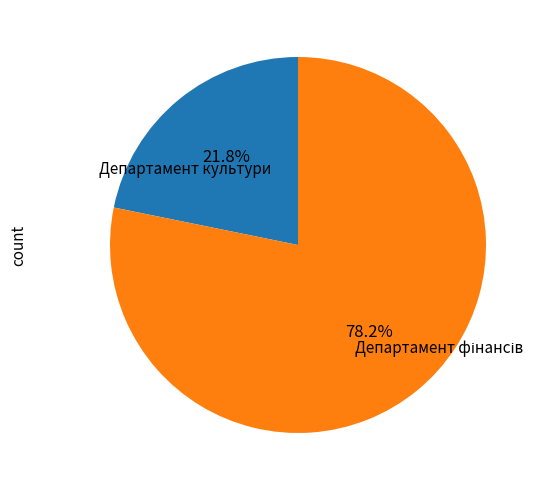

Does any single category account for the majority?

Yes